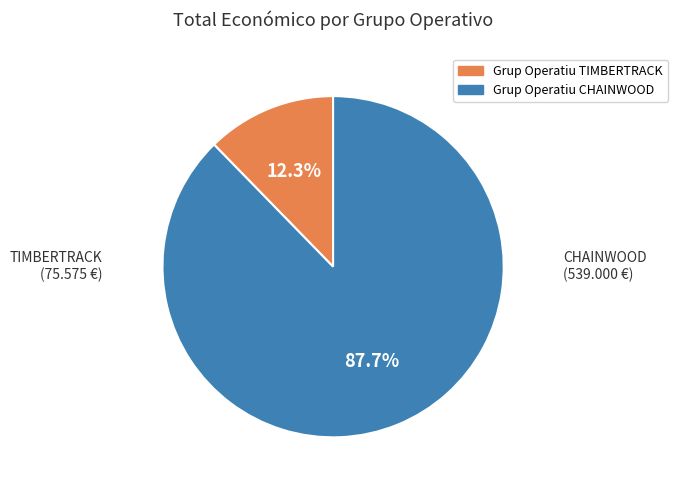

Is Grup Operatiu TIMBERTRACK the majority of the pie?

No